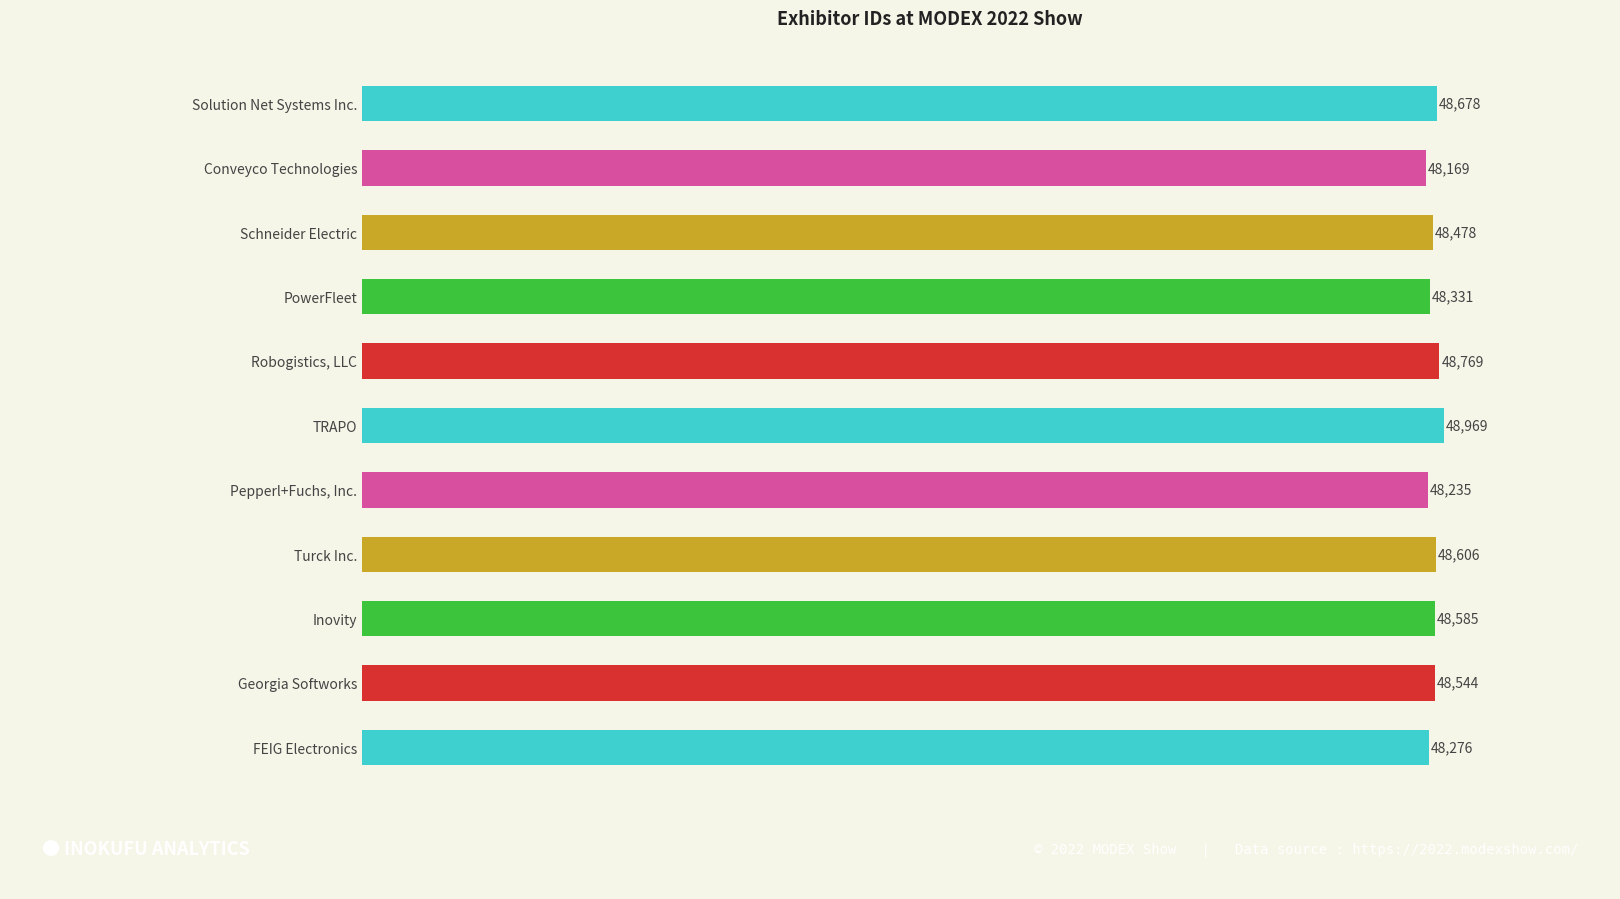

Are the bars horizontal?

Yes